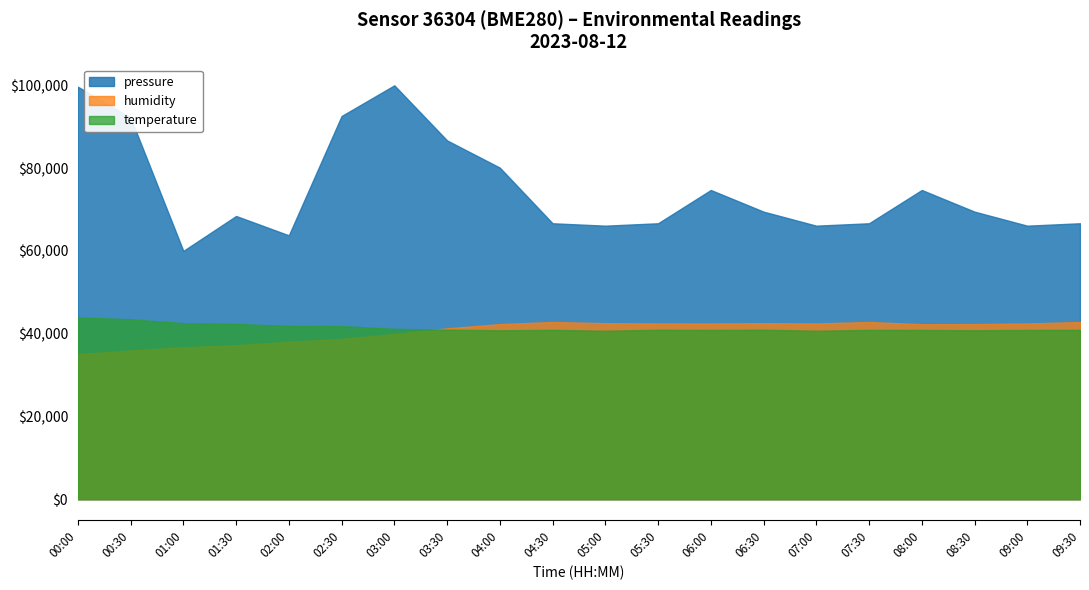

Is it true that temperature equals 43950.0 at 00:00?

True